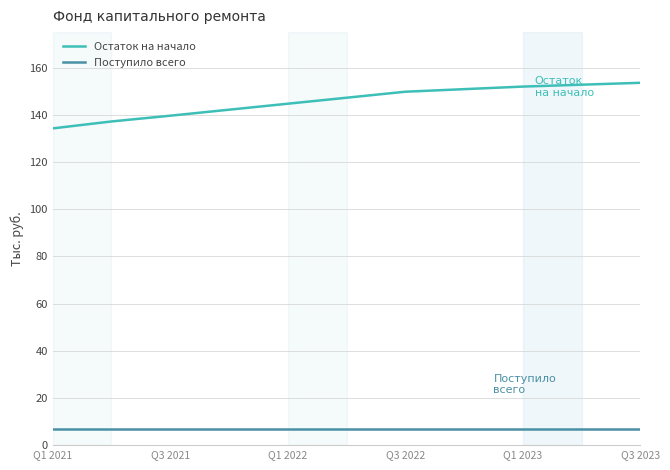

List the series in order of their peak value, lowest first.

Поступило всего, Остаток на начало